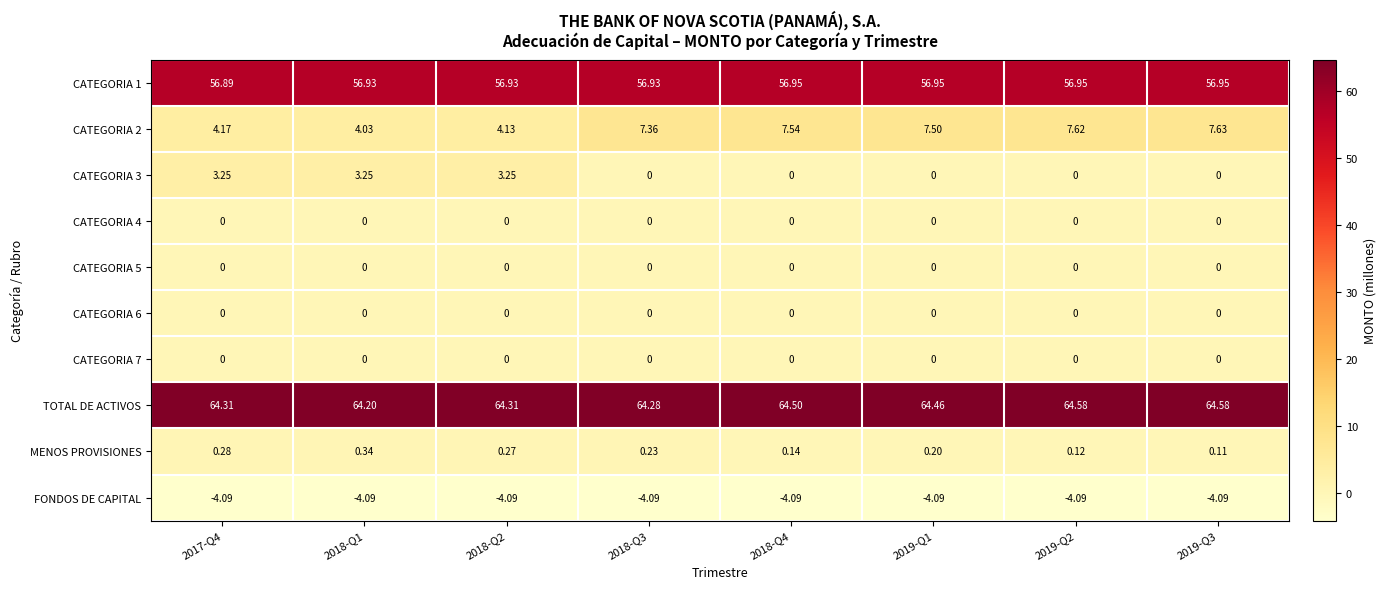

Which series has the largest total across all categories?

TOTAL DE ACTIVOS